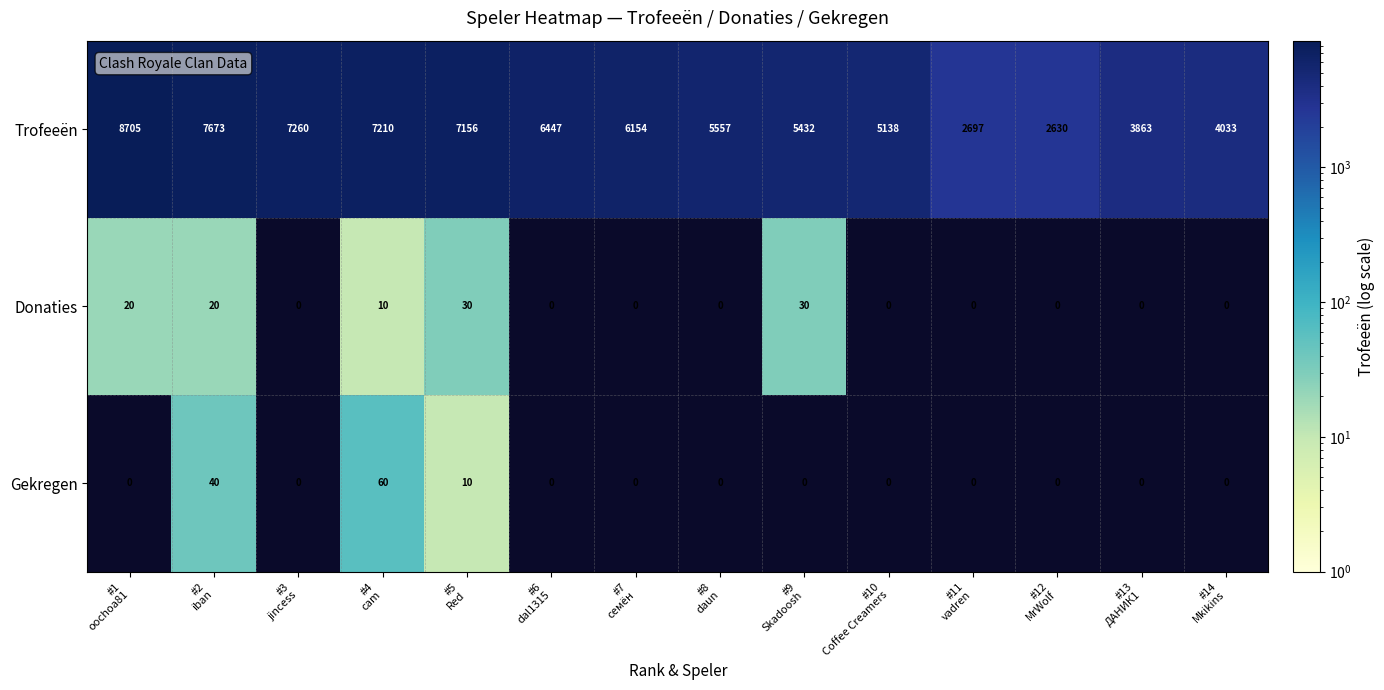

What is the difference between the maximum and second lowest values in the Gekregen series?

60